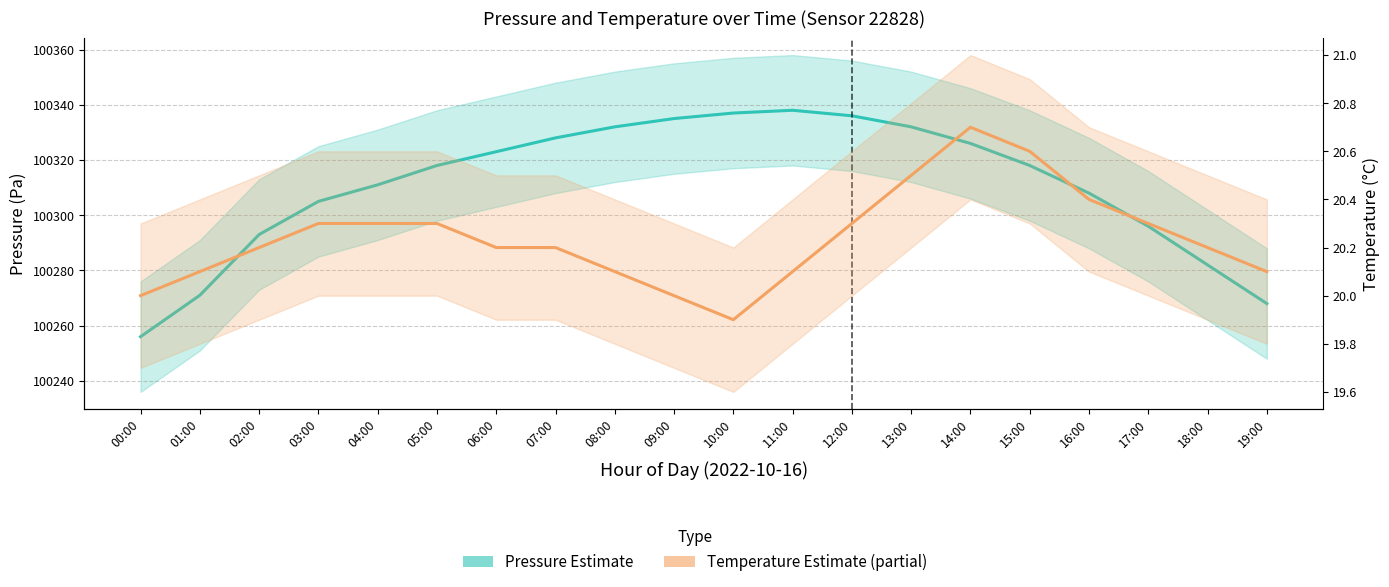

How many values in the Temperature Estimate series exceed 20?

17